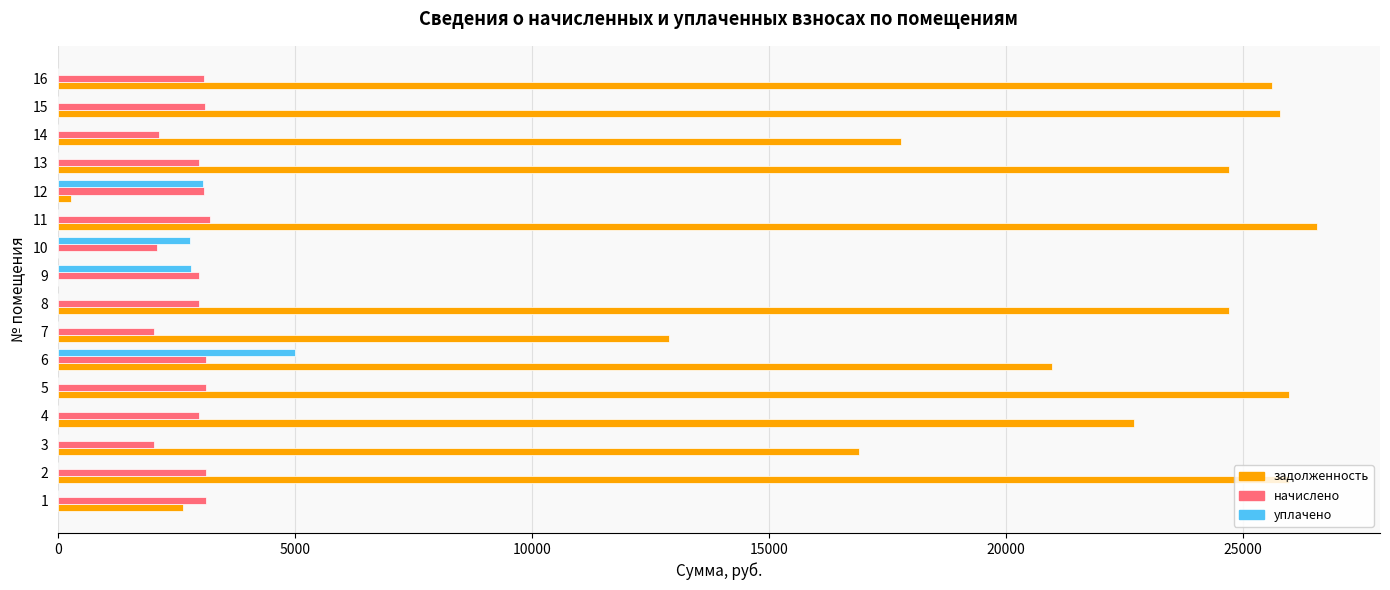

Between 4 and 14, which series saw the biggest shift?

задолженность